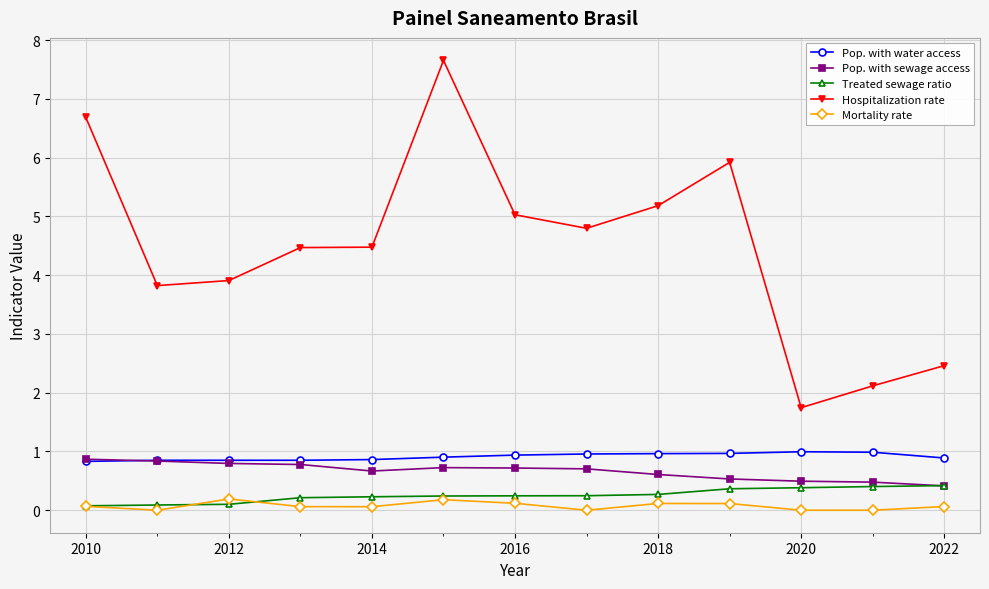

List the series in order of their peak value, lowest first.

Mortality rate, Treated sewage ratio, Pop. with sewage access, Pop. with water access, Hospitalization rate